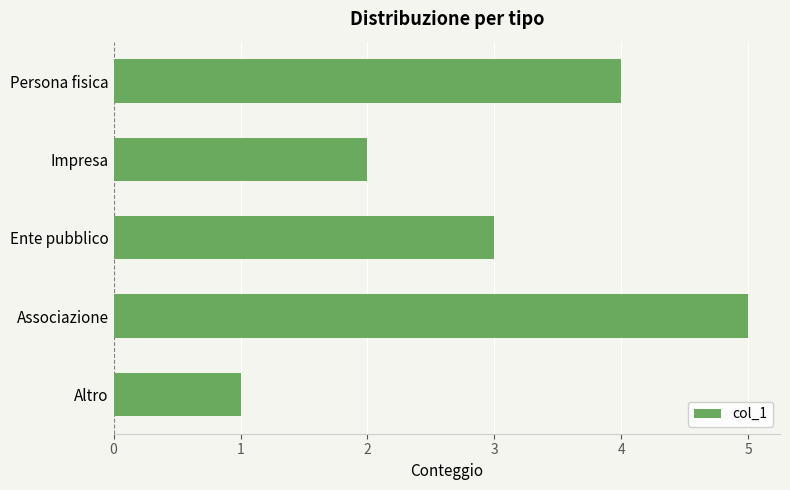

Which has a higher value, Persona fisica or Associazione?

Associazione